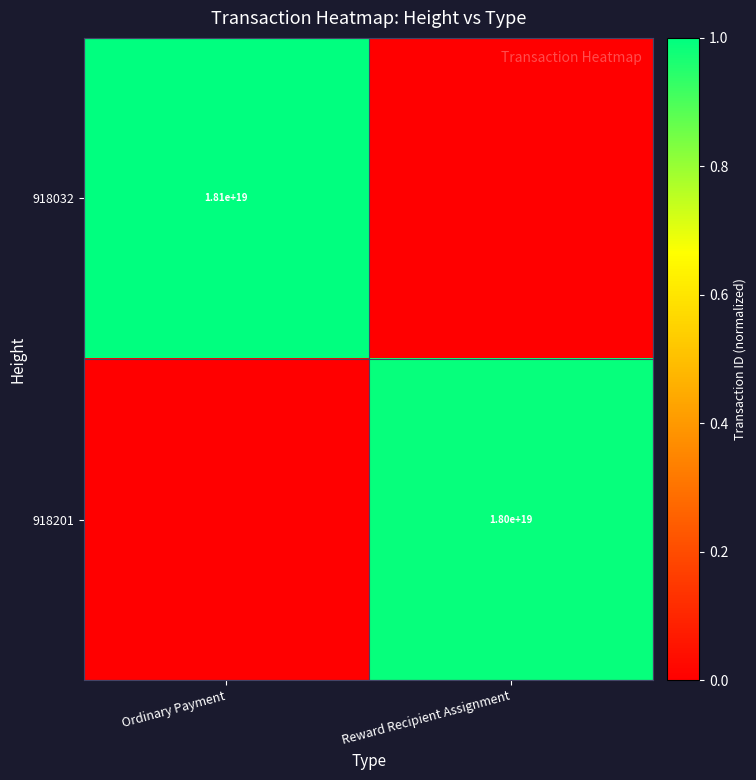

Which has a higher value, Ordinary Payment or Reward Recipient Assignment?

Ordinary Payment